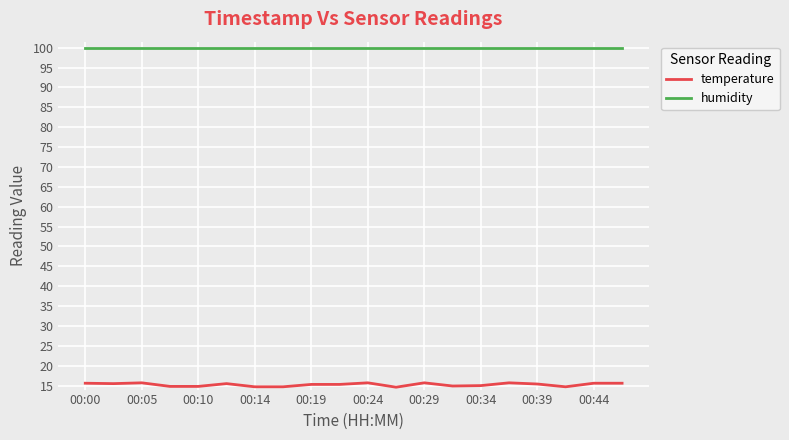

What is the lowest value of the temperature series?

14.6